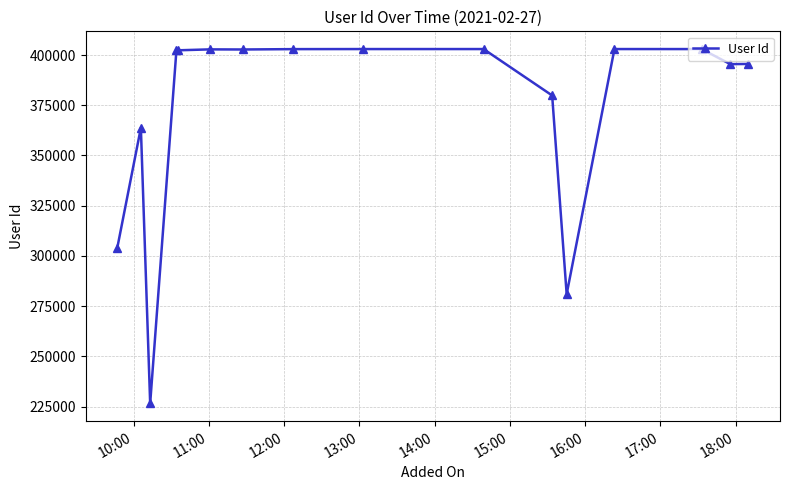

What is the difference between the second highest and minimum values?

176459